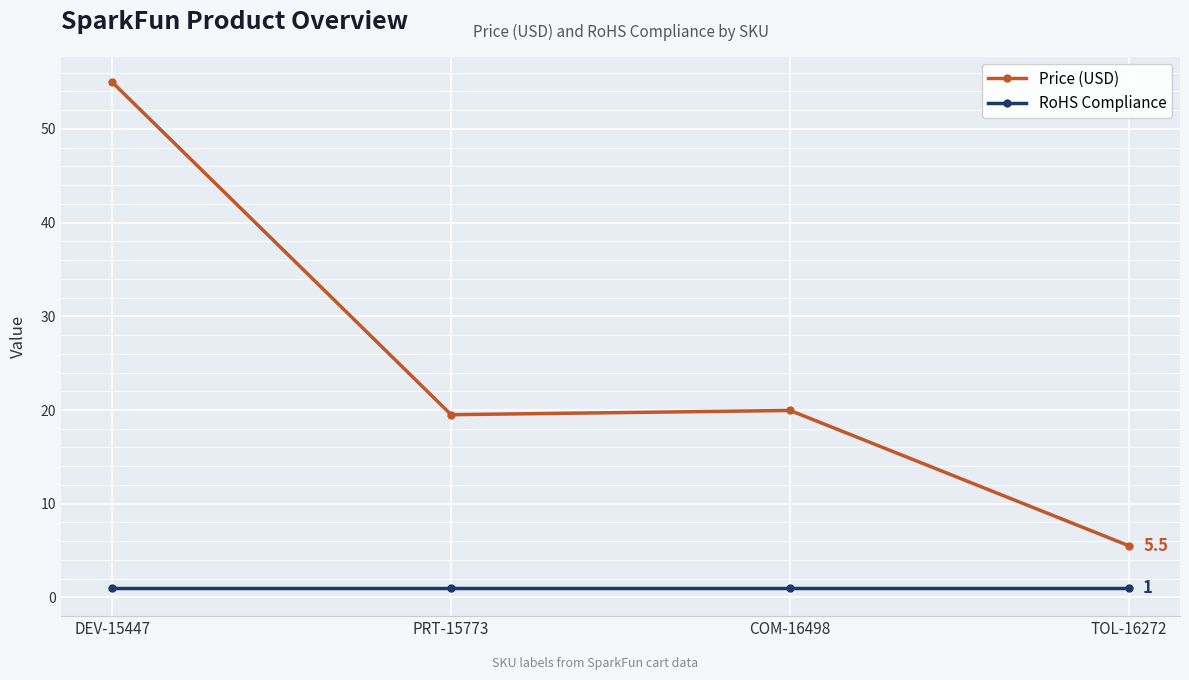

What is the sum of the RoHS Compliance values at TOL-16272 and COM-16498?

2.0